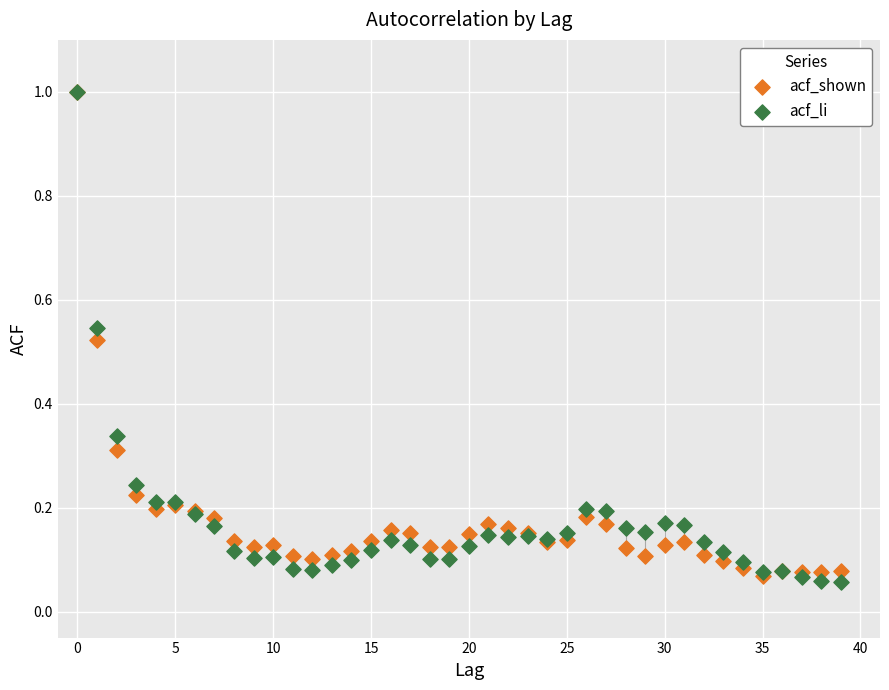

Which series reaches the minimum Y coordinate?

acf_li